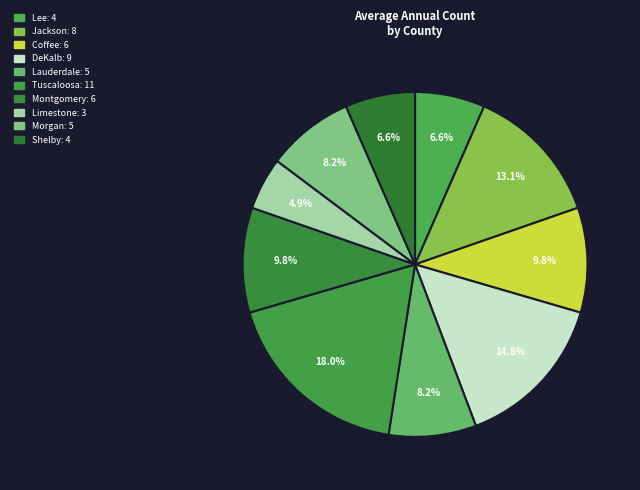

Count the number of slices in the pie.

10